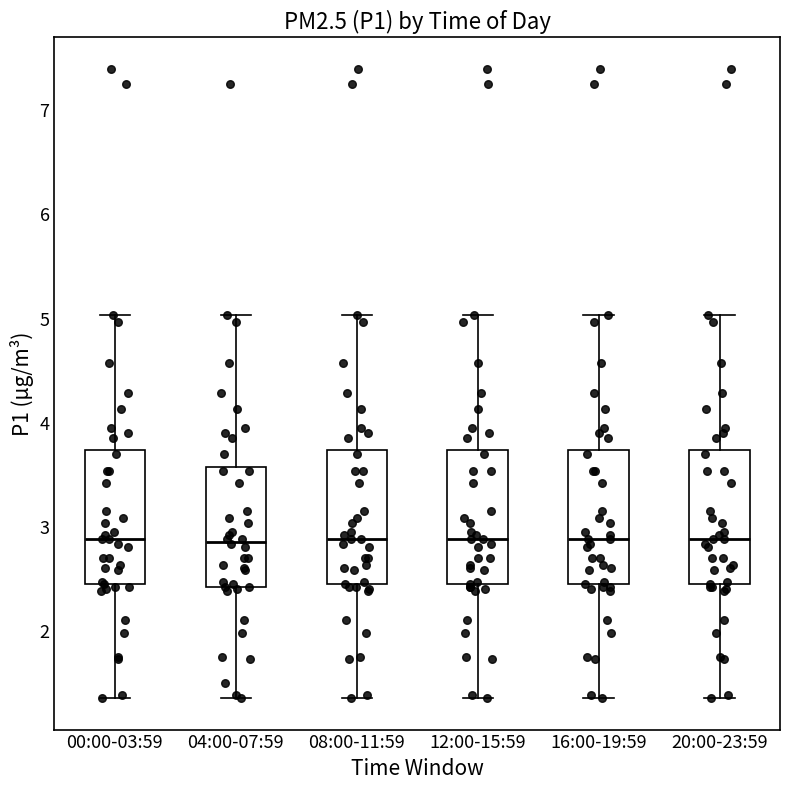

Reading left to right, transcribe this box plot: for each box, give where its median line is, the range the box spans, and where its two whiskers end, as read against the y-axis. The values are not printed on the chart, so give them approximately, as read against the axis.

00:00-03:59: median 2.9, box 2.4 to 3.7, whiskers 1.4 to 5.0
04:00-07:59: median 2.9, box 2.4 to 3.6, whiskers 1.4 to 5.0
08:00-11:59: median 2.9, box 2.4 to 3.7, whiskers 1.4 to 5.0
12:00-15:59: median 2.9, box 2.4 to 3.7, whiskers 1.4 to 5.0
16:00-19:59: median 2.9, box 2.4 to 3.7, whiskers 1.4 to 5.0
20:00-23:59: median 2.9, box 2.4 to 3.7, whiskers 1.4 to 5.0